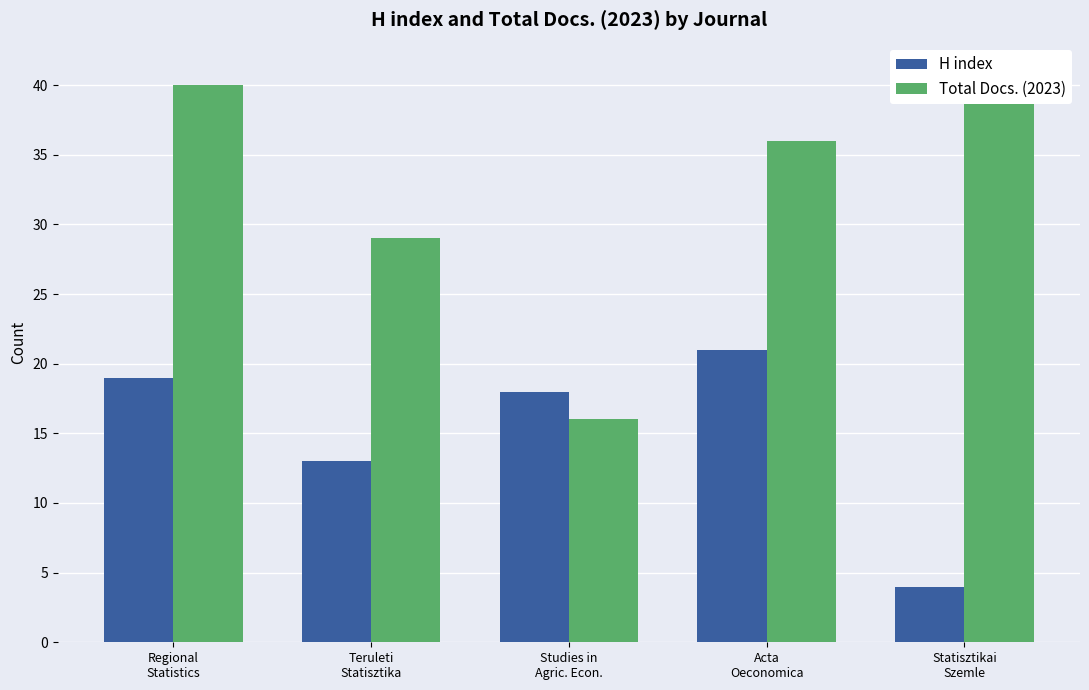

Rank the series at Studies in
Agric. Econ. from highest to lowest value.

H index, Total Docs. (2023)